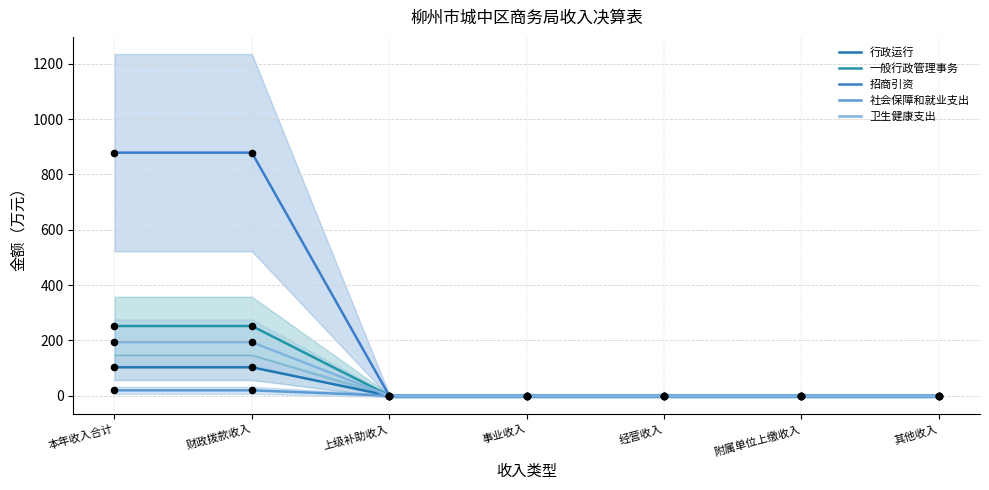

At which category is the sum across all series the highest?

本年收入合计